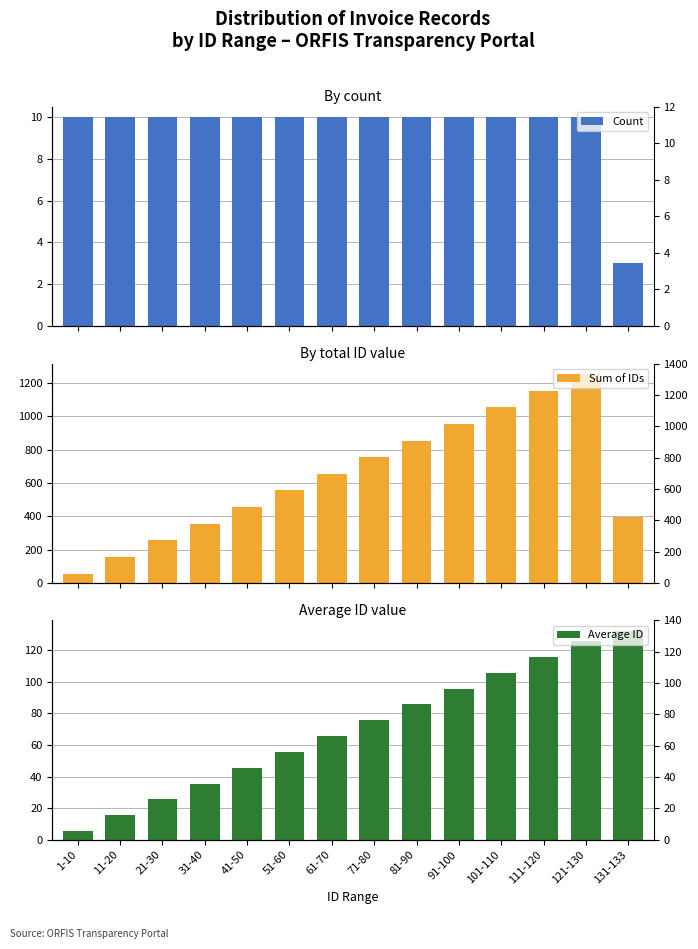

At which label does Sum of IDs reach its minimum?

1-10